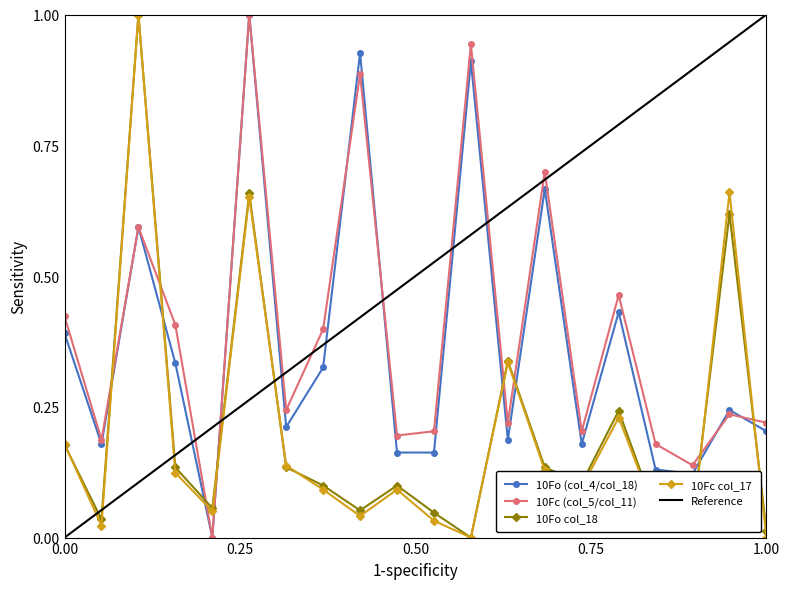

Which series has the largest total across all categories?

Reference